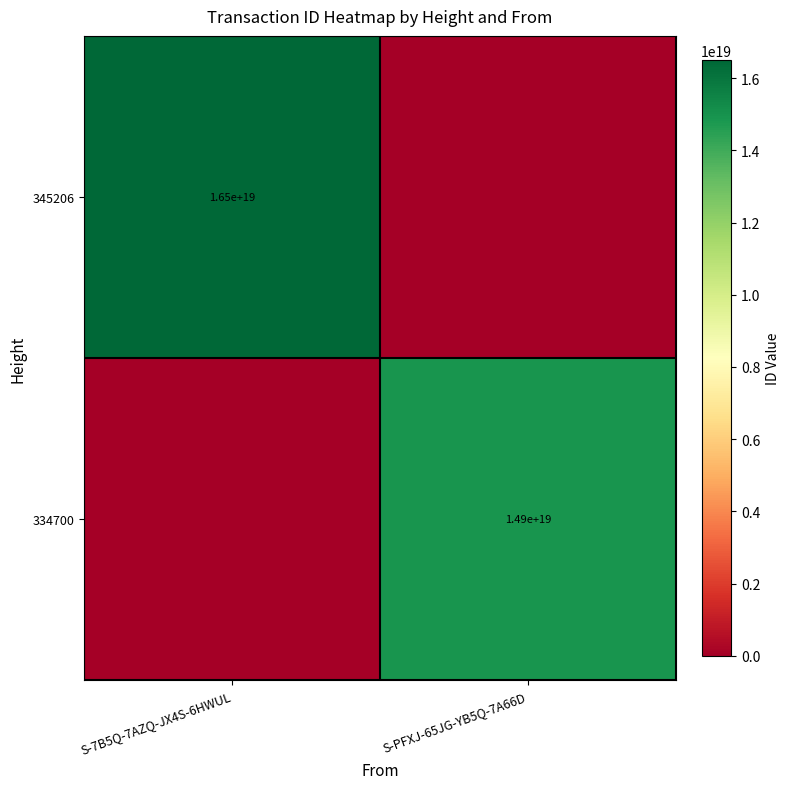

Is it true that 334700 equals 5060215748733970432 at S-PFXJ-65JG-YB5Q-7A66D?

False